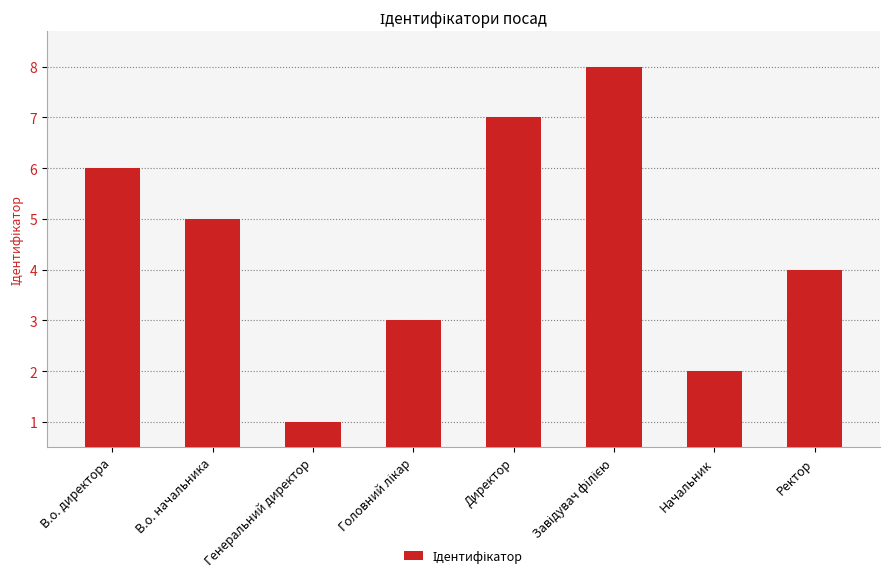

Are the bars grouped side by side (vs. stacked)?

No